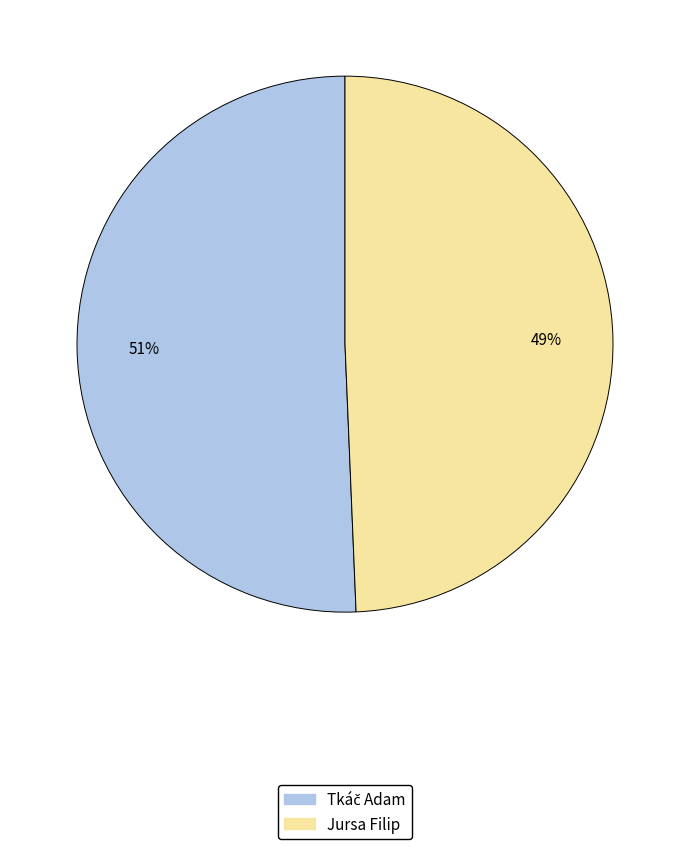

Is there any slice that represents more than half of the pie?

Yes